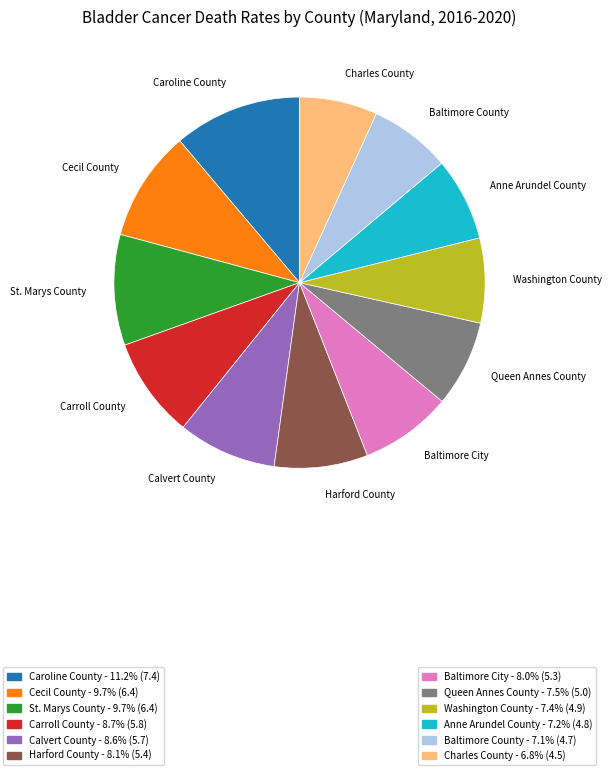

Is there a majority slice in this chart?

No